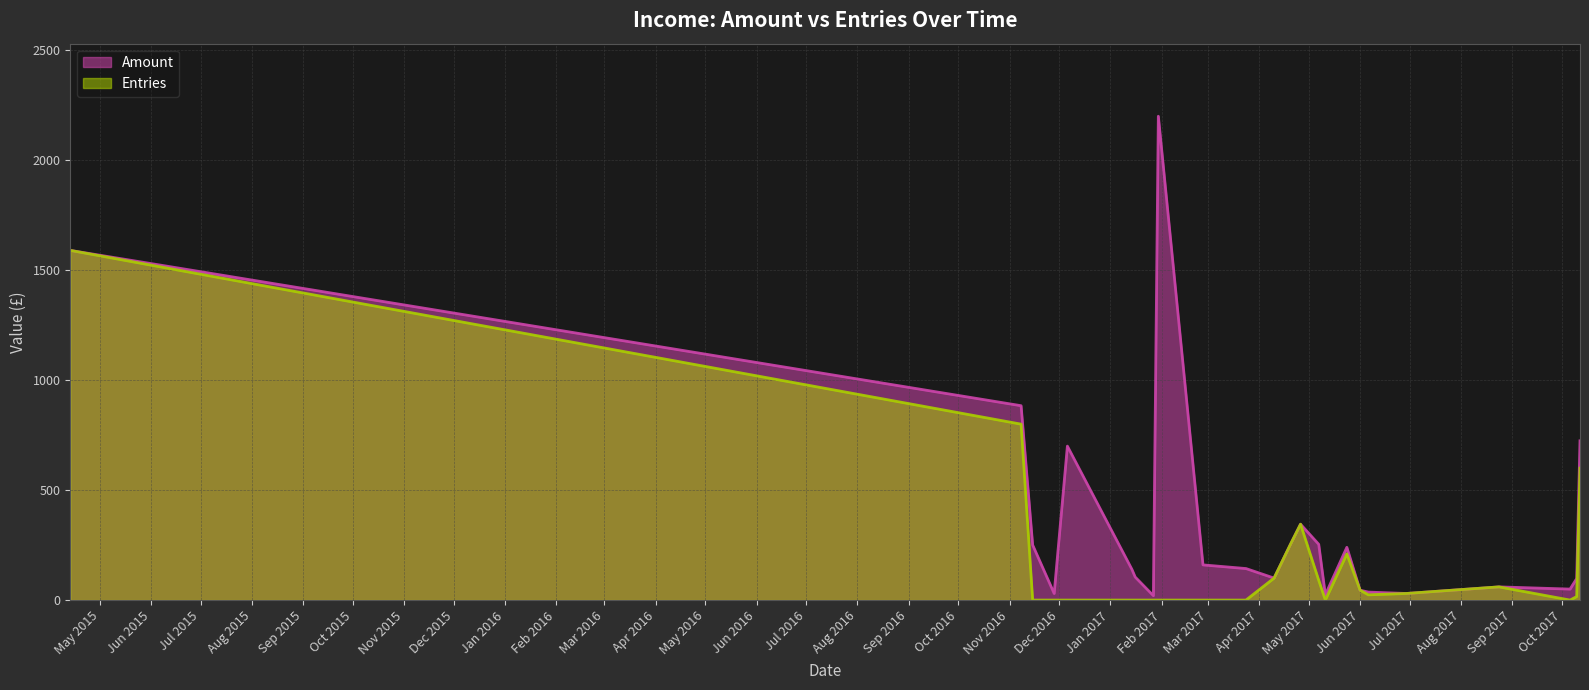

Rank the series by their maximum value, from lowest to highest.

Entries, Amount